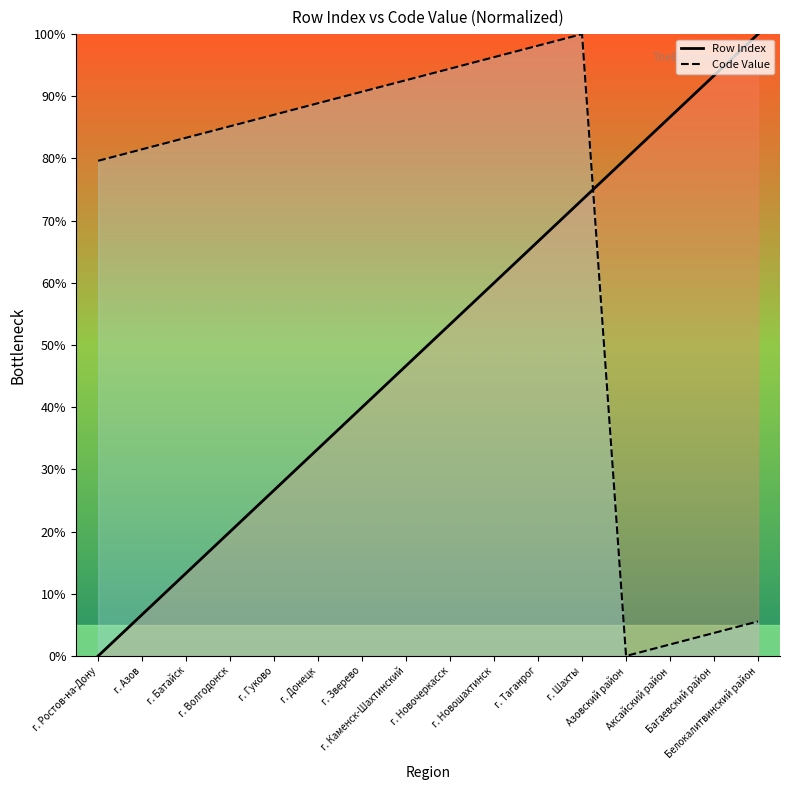

True or false: Row Index has more than 1 interior local peaks.

False